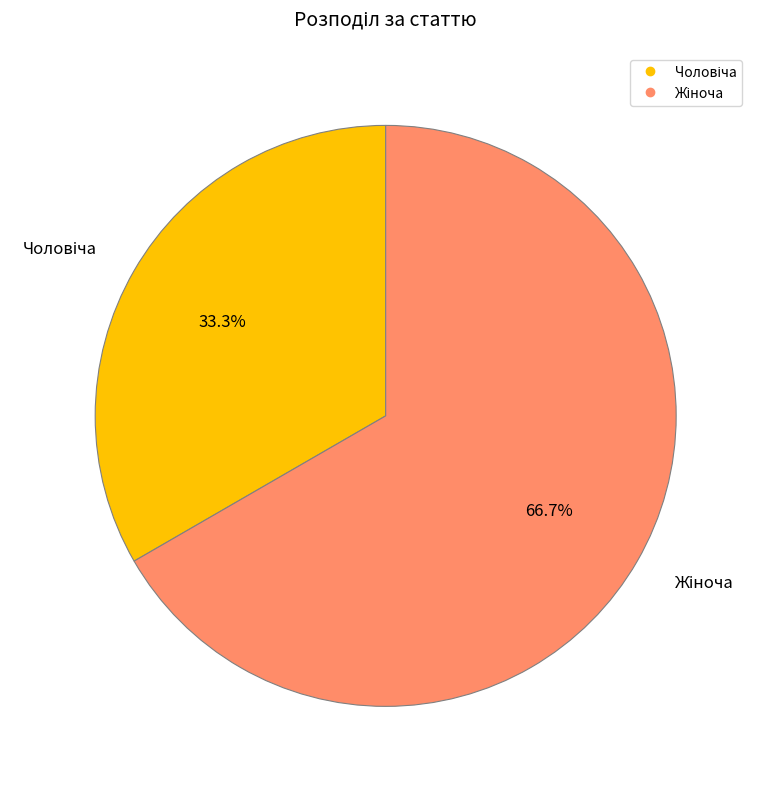

Is there any slice that represents more than half of the pie?

Yes